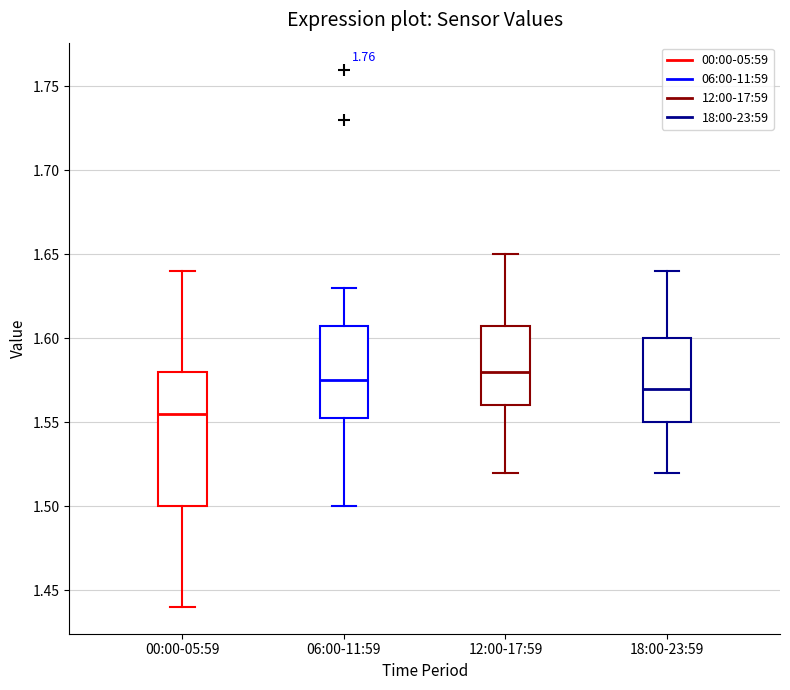

Where is the lower edge of the box for 00:00-05:59 on the y-axis? The values are not printed on the chart, so give them approximately, as read against the axis.

1.500